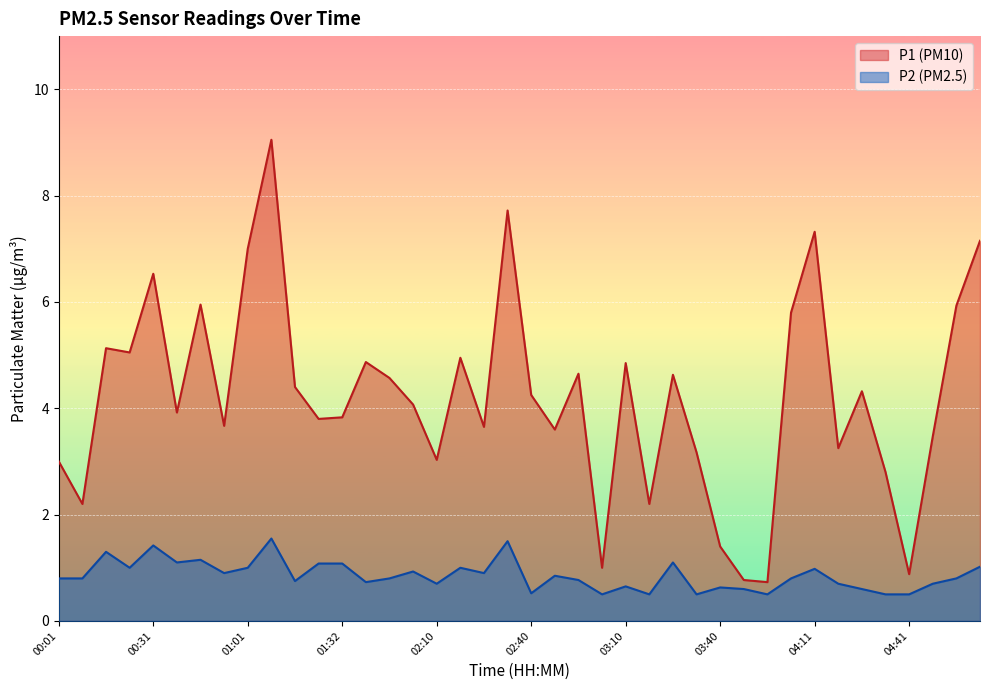

What is the minimum value shown in the chart?

0.5